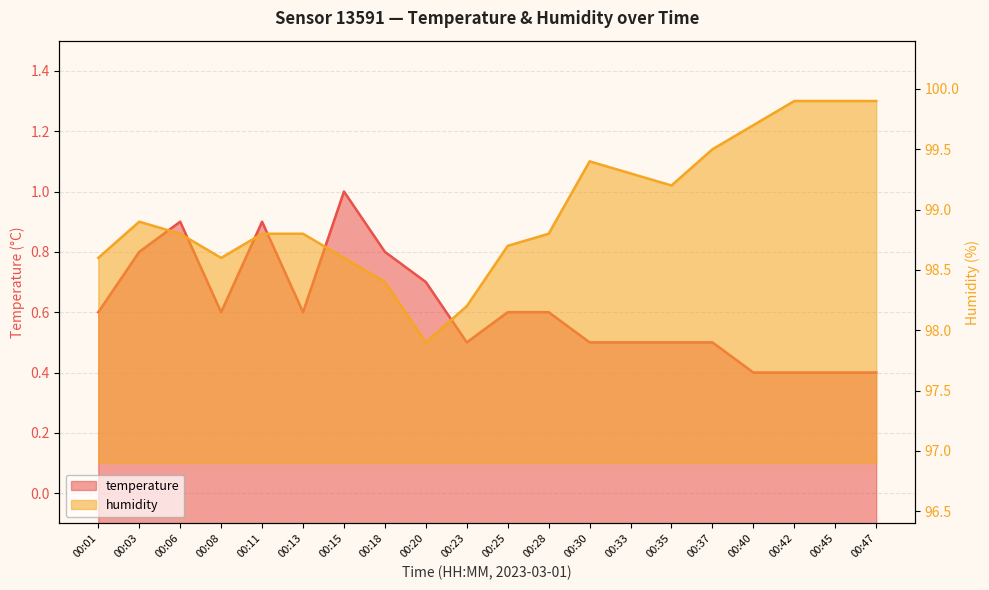

At which label is temperature closest to 0?

00:40